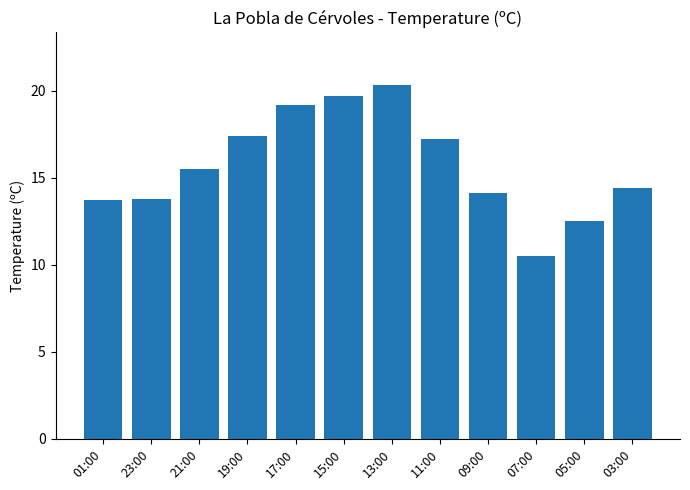

How many bars are there in total?

12